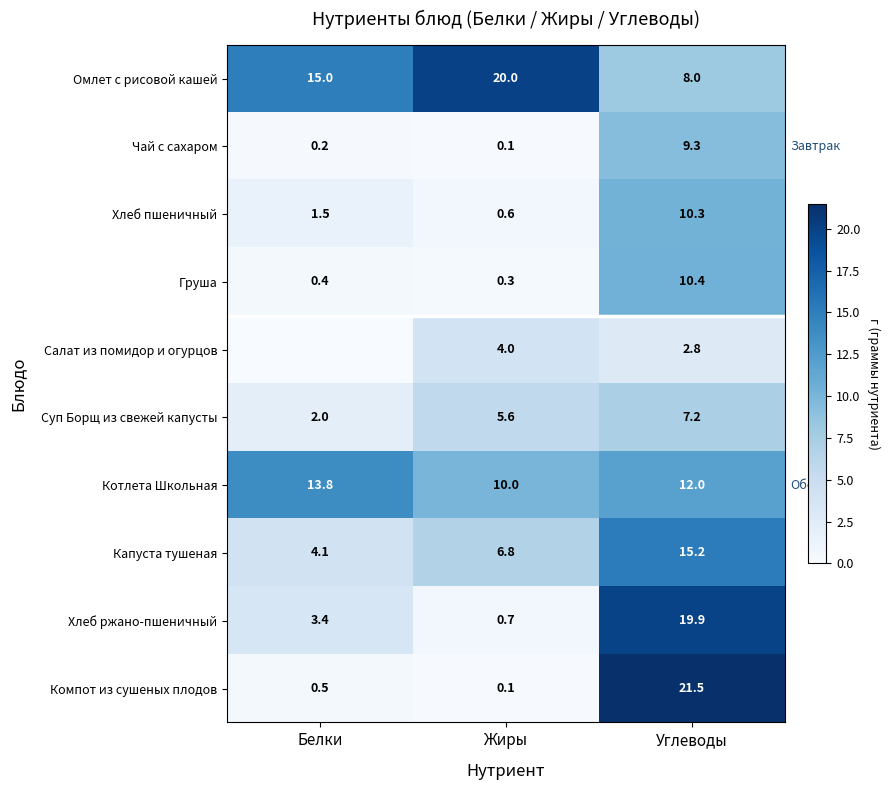

At Углеводы, list the series in order from smallest to largest.

Салат из помидор и огурцов, Суп Борщ из свежей капусты, Омлет с рисовой кашей, Чай с сахаром, Хлеб пшеничный, Груша, Котлета Школьная, Капуста тушеная, Хлеб ржано-пшеничный, Компот из сушеных плодов